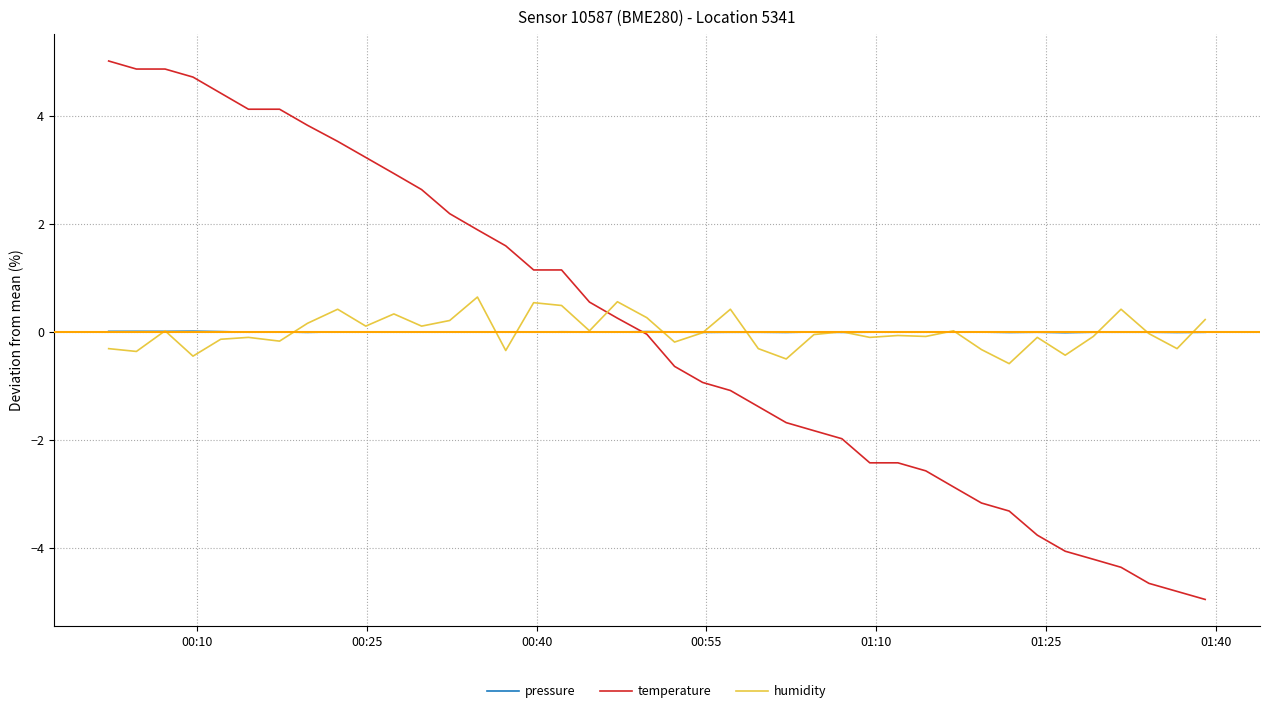

How many intersections are there between pressure and temperature?

1